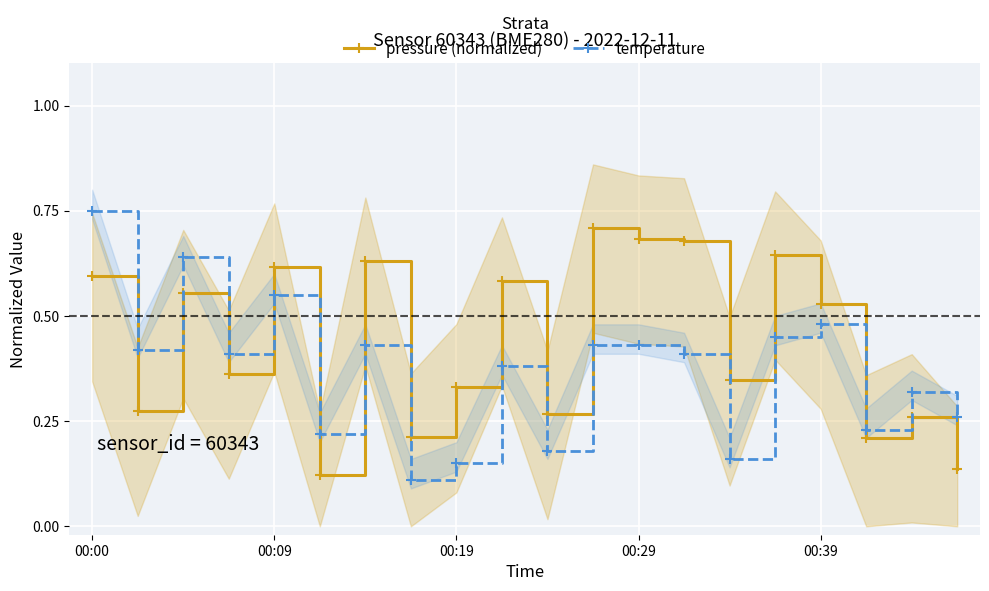

True or false: temperature has more than 1 interior local peaks.

True